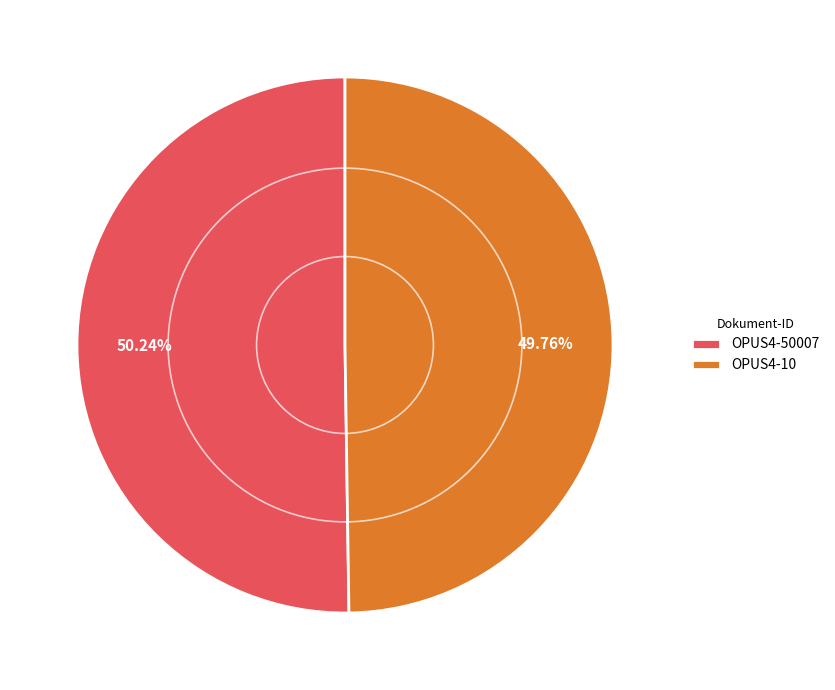

To the nearest percent, what portion does OPUS4-10 represent?

50%